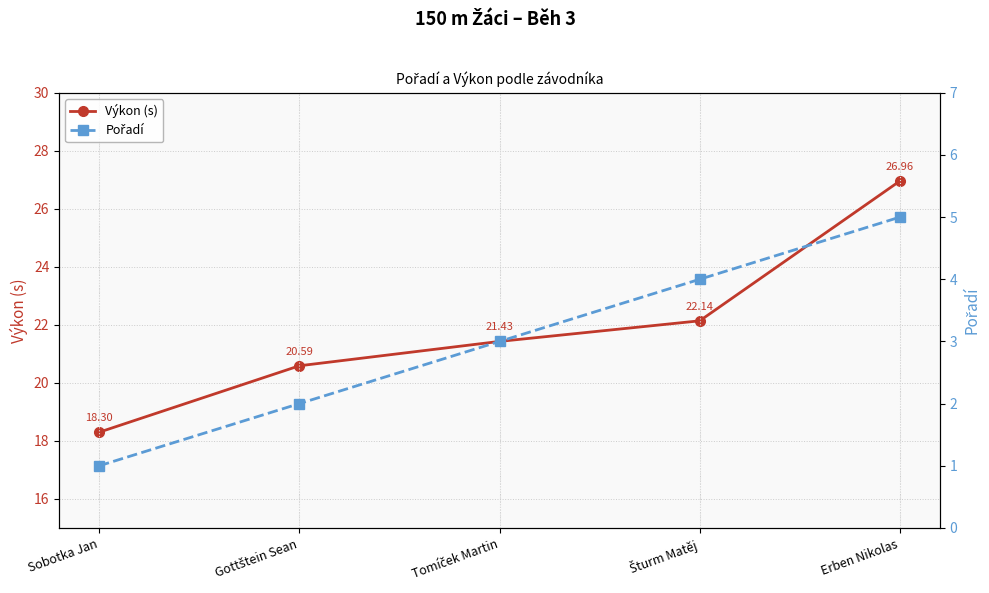

Reading left to right, what are all the values shown in this chart?

Výkon (s): Sobotka Jan=18.3	Gottštein Sean=20.6	Tomíček Martin=21.4	Šturm Matěj=22.1	Erben Nikolas=27.0
Pořadí: Sobotka Jan=1.0	Gottštein Sean=2.0	Tomíček Martin=3.0	Šturm Matěj=4.0	Erben Nikolas=5.0